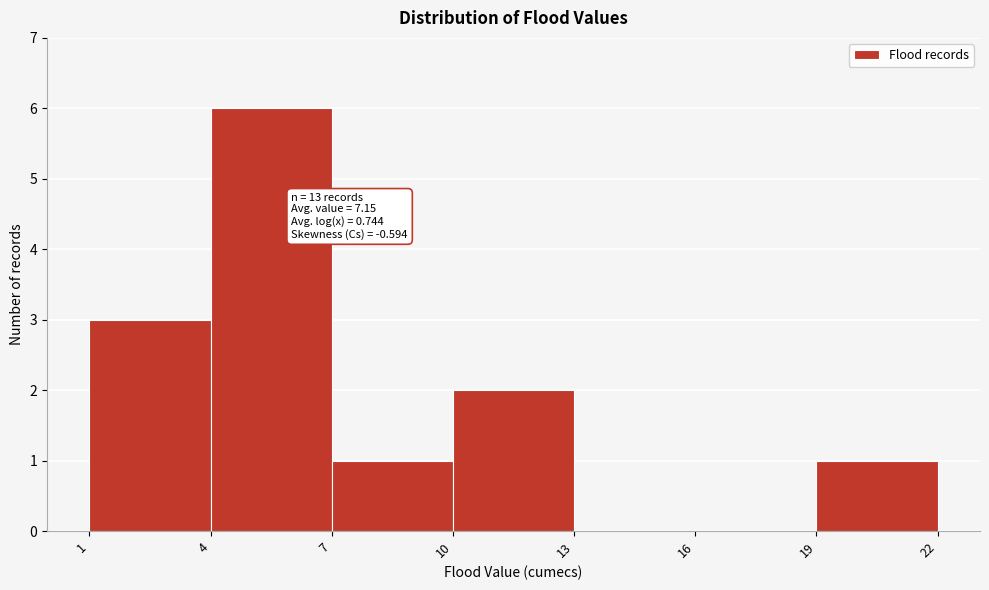

Which range on the x-axis has the tallest bar?

4 to 7